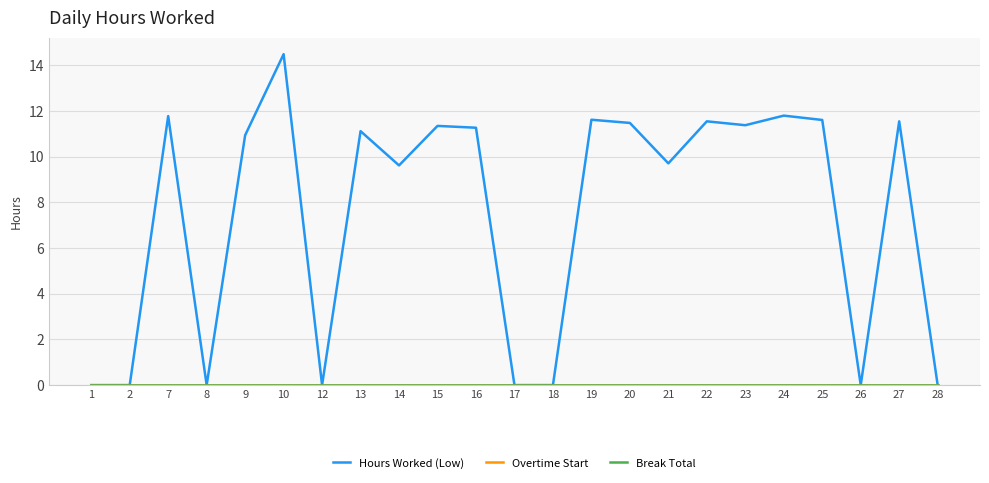

Where is the first local minimum for Hours Worked (Low)?

8